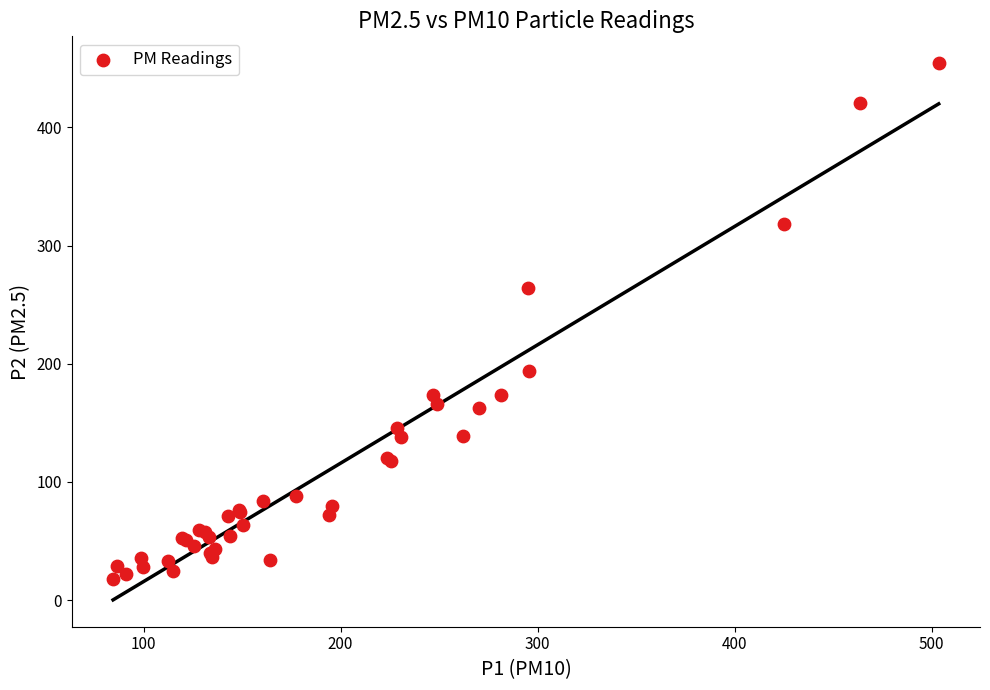

What Y value in the scatter plot is closest to 236?

264.0